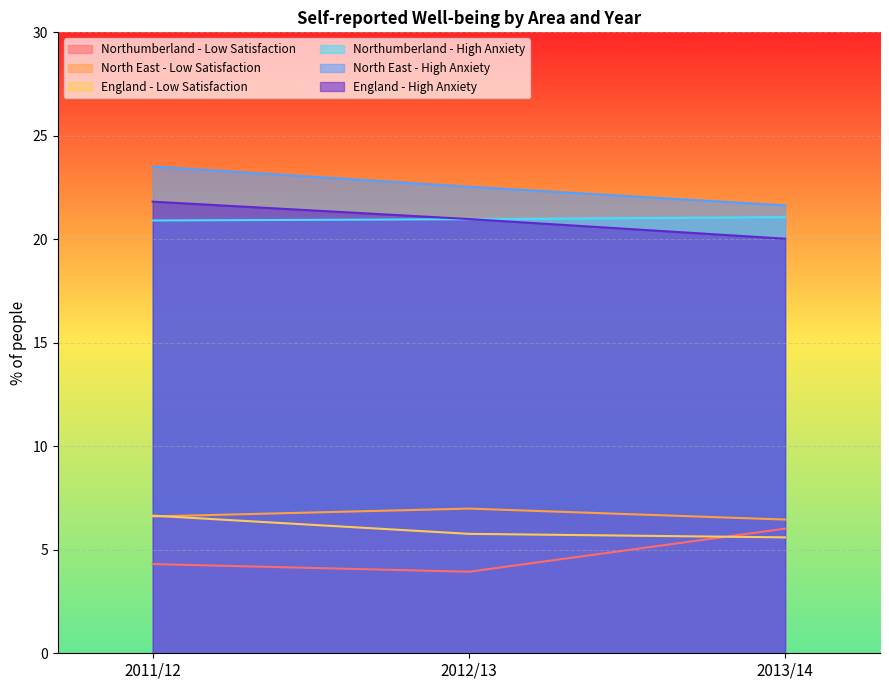

What is the value of the North East - Low Satisfaction point at the 2nd from the left?

7.0